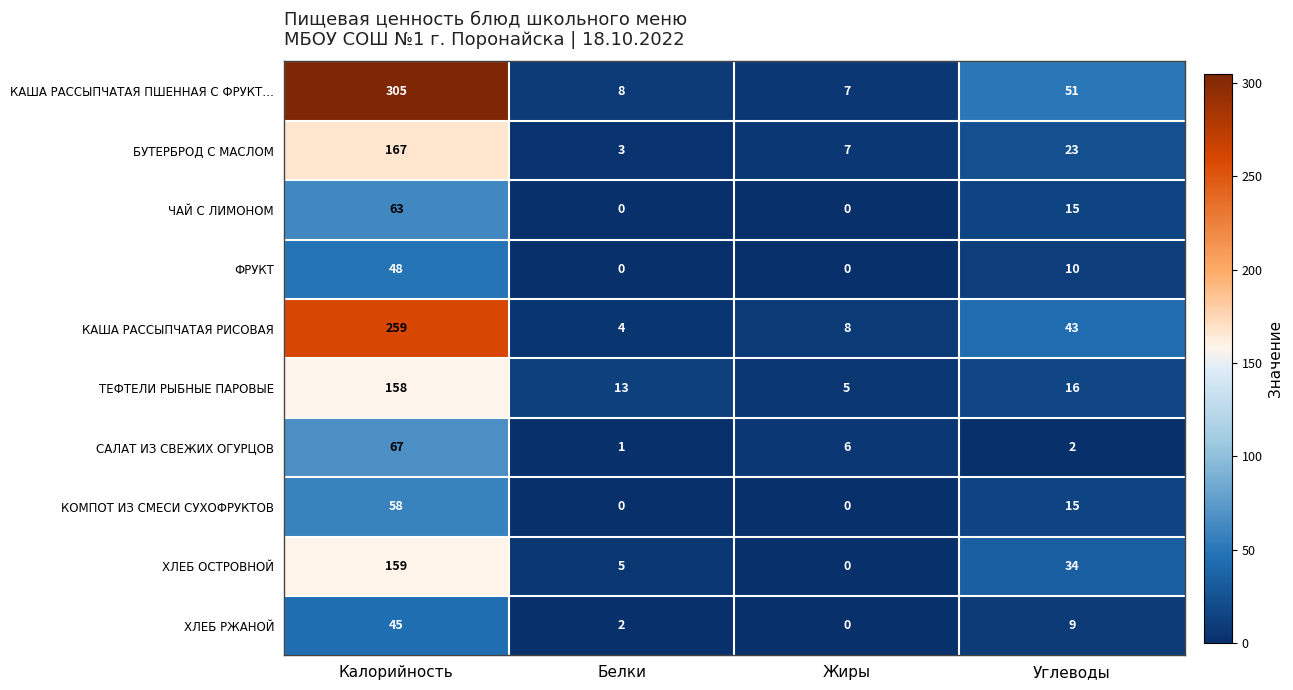

At Калорийность, list the series in order from largest to smallest.

КАША РАССЫПЧАТАЯ ПШЕННАЯ С ФРУКТ…, КАША РАССЫПЧАТАЯ РИСОВАЯ, БУТЕРБРОД С МАСЛОМ, ХЛЕБ ОСТРОВНОЙ, ТЕФТЕЛИ РЫБНЫЕ ПАРОВЫЕ, САЛАТ ИЗ СВЕЖИХ ОГУРЦОВ, ЧАЙ С ЛИМОНОМ, КОМПОТ ИЗ СМЕСИ СУХОФРУКТОВ, ФРУКТ, ХЛЕБ РЖАНОЙ